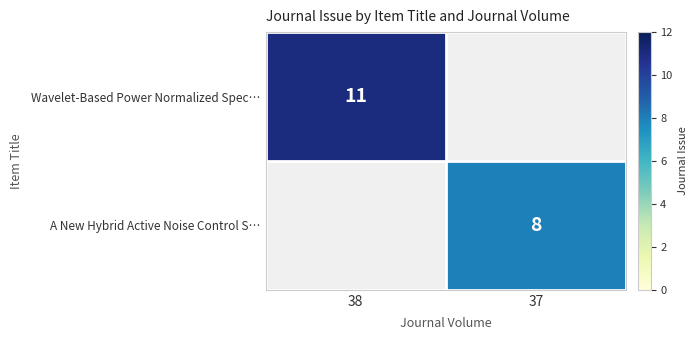

Between 37 and 38, which is larger?

38